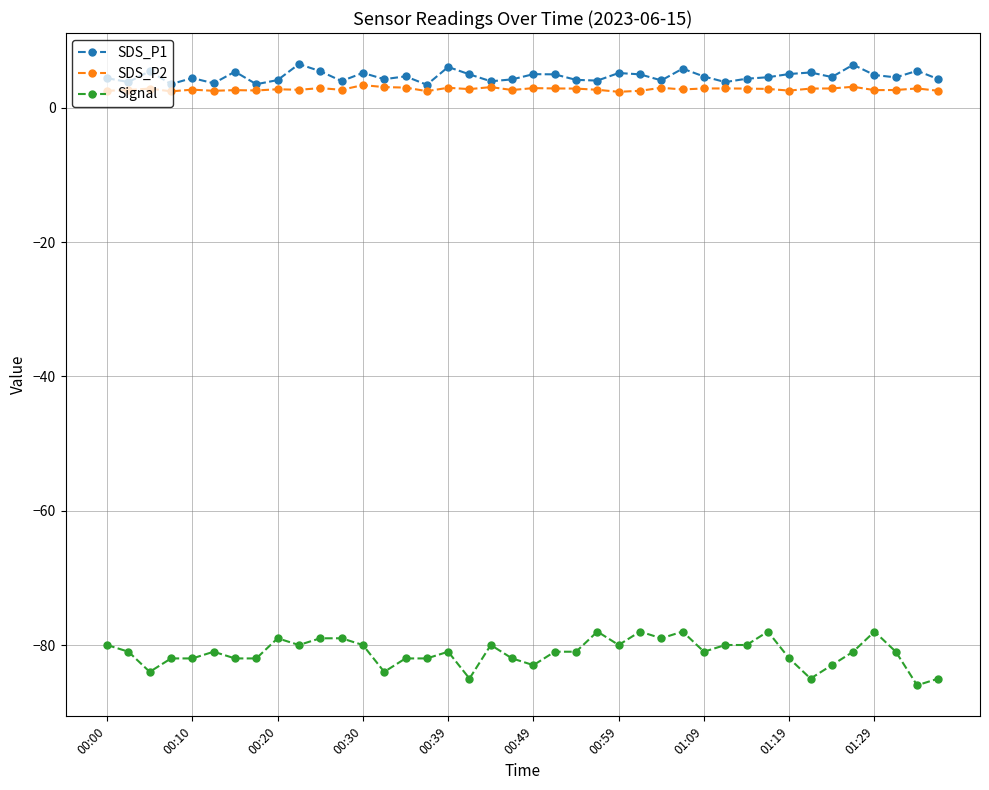

What is the value of the SDS_P2 point at the 17th from the left?

3.0